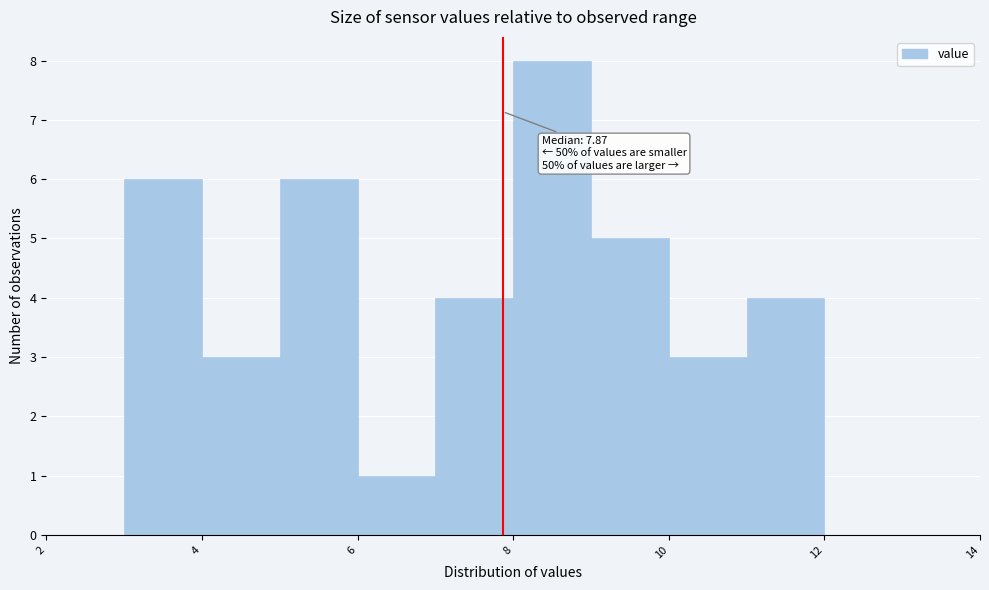

Which range on the x-axis has the tallest bar?

8 to 9